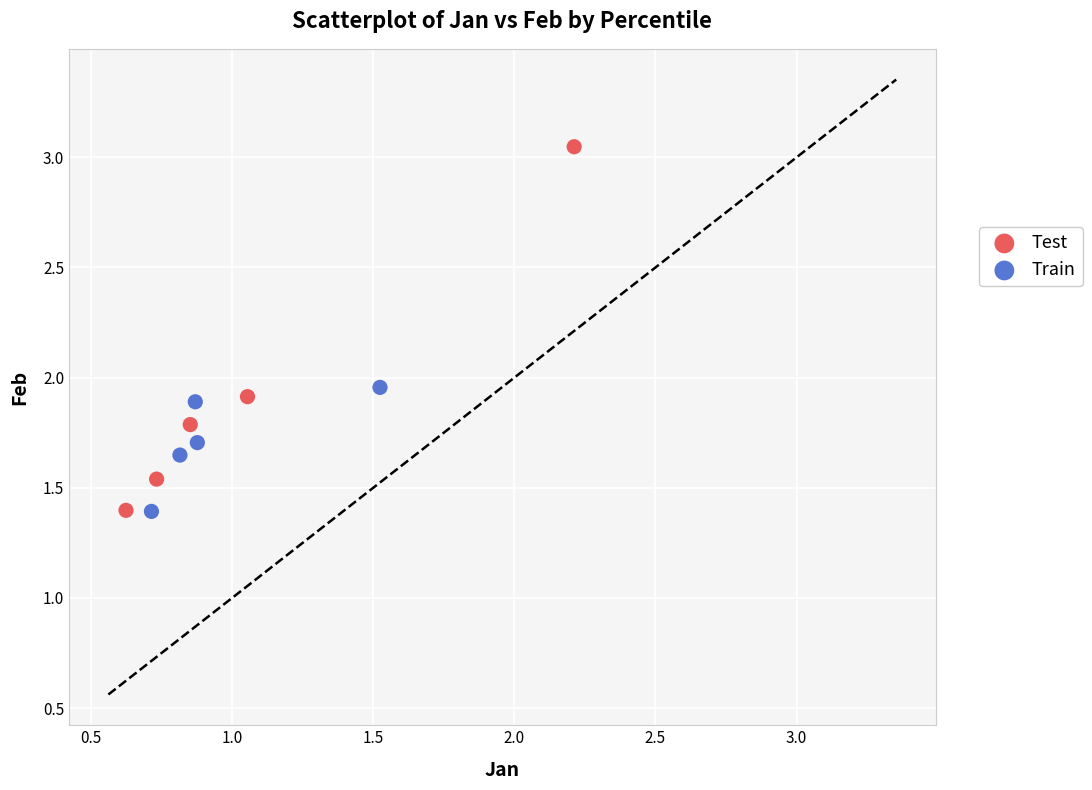

Which series reaches the maximum Y coordinate?

Test